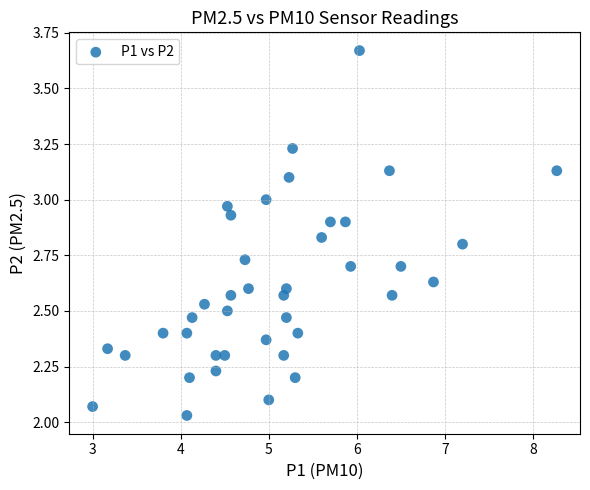

What is the range of Y values (max minus min)?

1.6